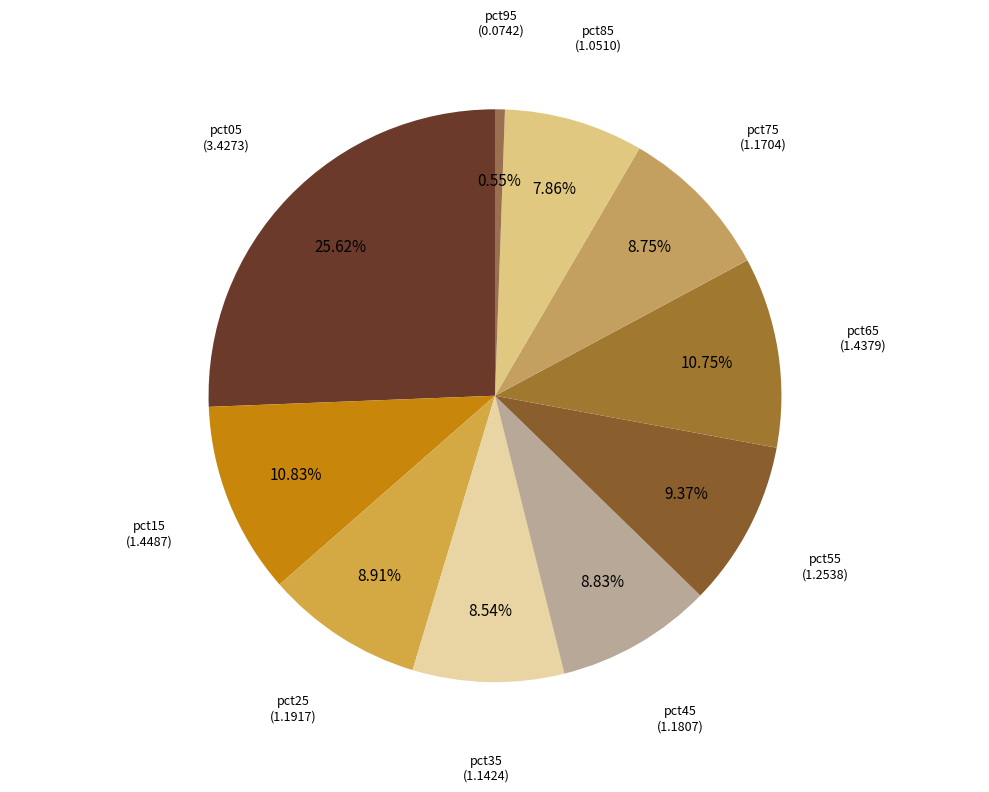

Which category has the smallest portion of the pie?

pct95